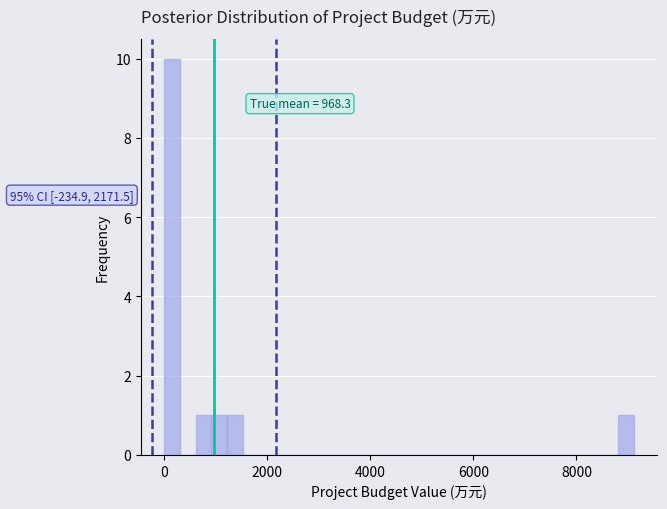

Read against the x-axis, roughly where is the centre of the tallest bar?

200